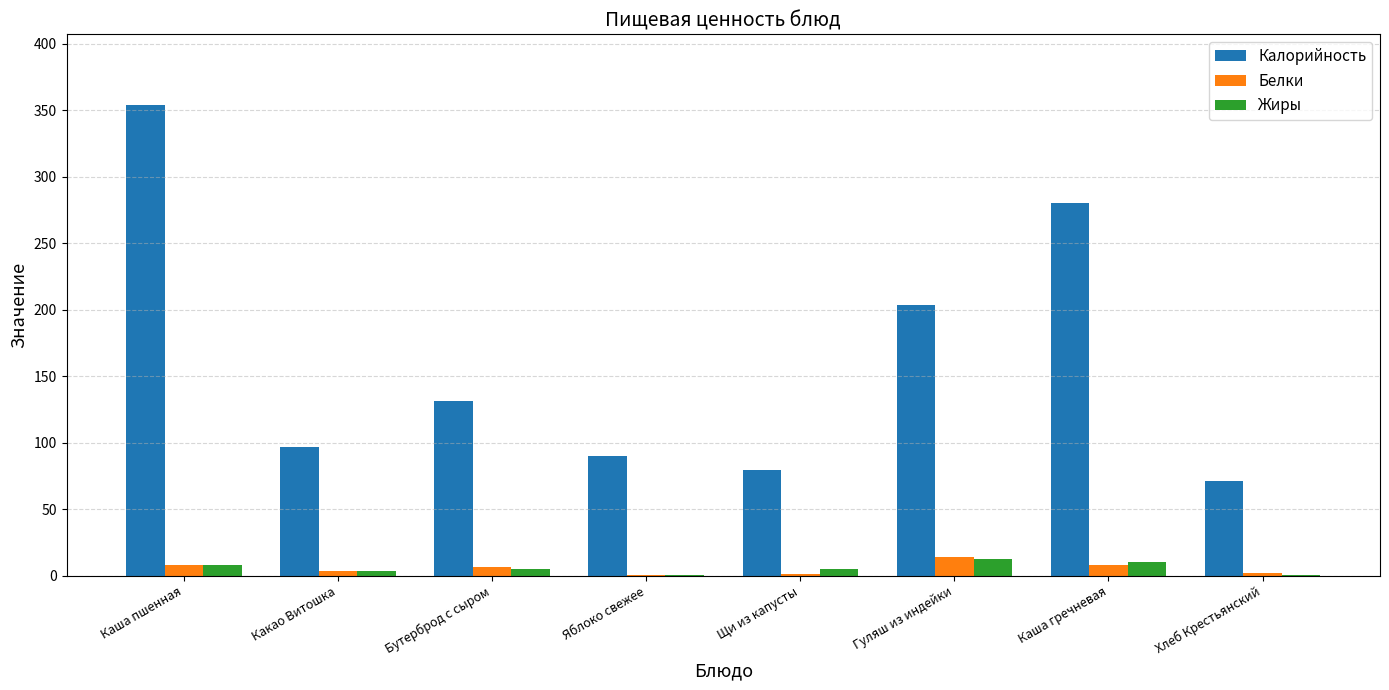

How many data points in Белки are above 6?

4